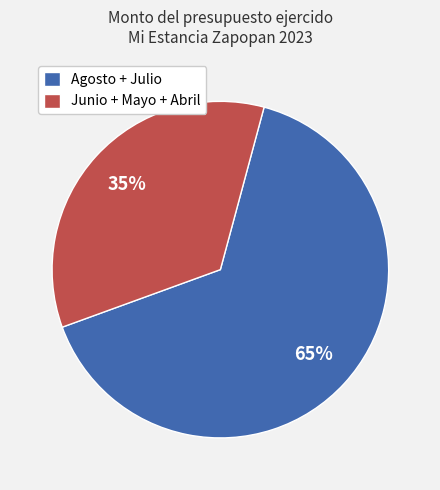

Between Agosto + Julio and Junio + Mayo + Abril, which is larger?

Agosto + Julio